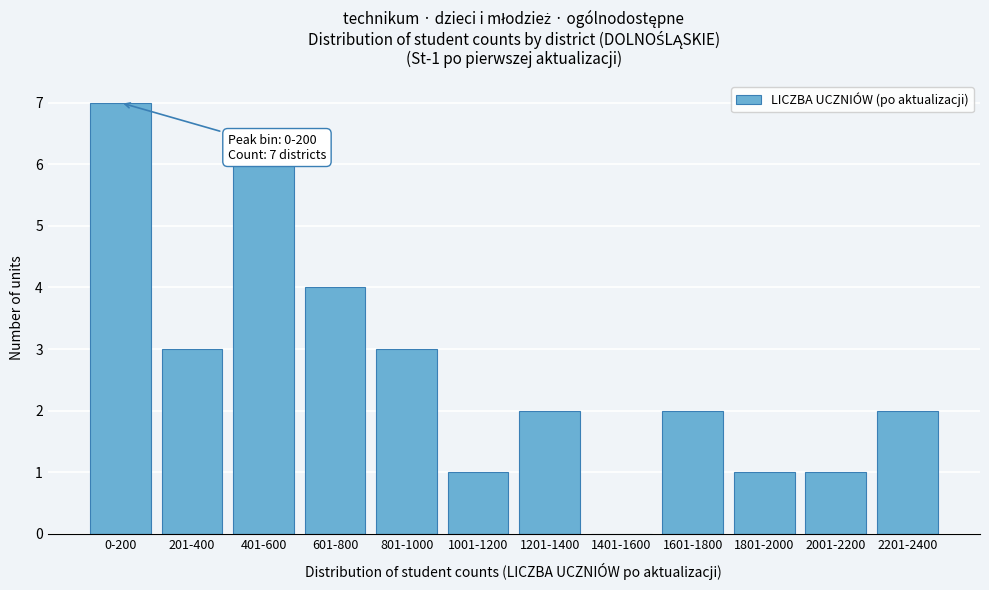

Reading right to left, list all the values displayed in this chart.

2201-2400=2	2001-2200=1	1801-2000=1	1601-1800=2	1401-1600=0	1201-1400=2	1001-1200=1	801-1000=3	601-800=4	401-600=6	201-400=3	0-200=7